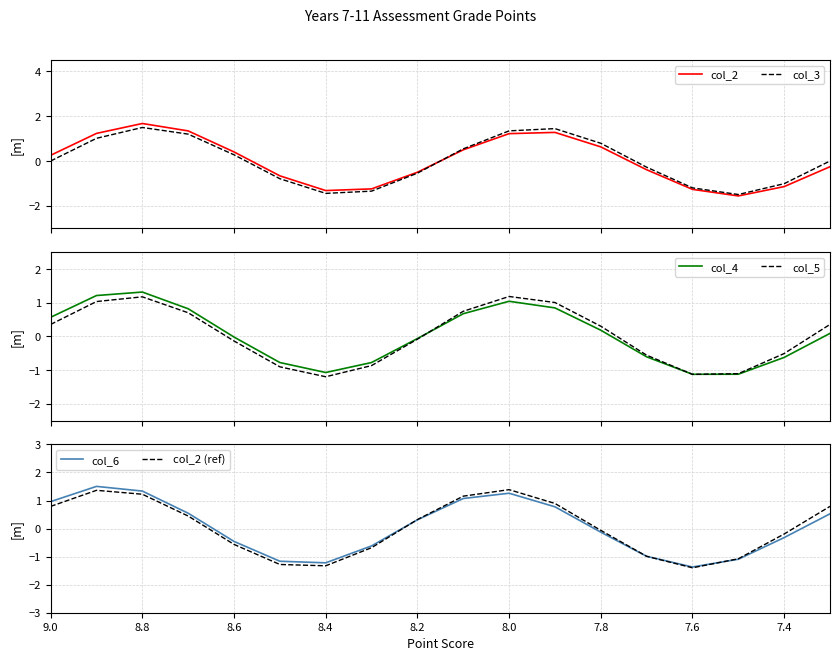

The value of col_6 at 7.6 is -0.3. True or false?

False